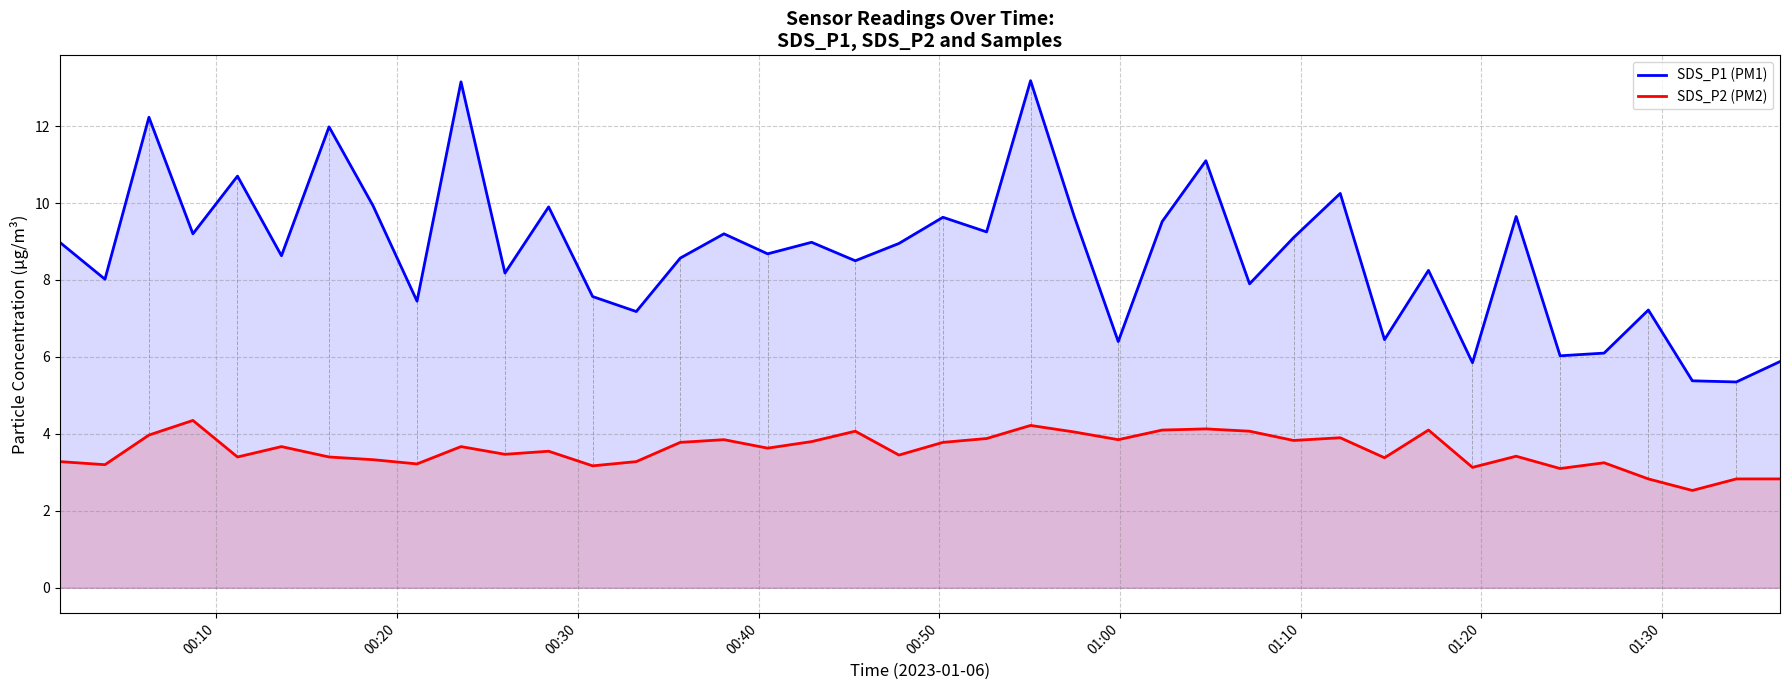

In SDS_P2 (PM2), how many points are lower than both neighbors (excluding endpoints)?

13